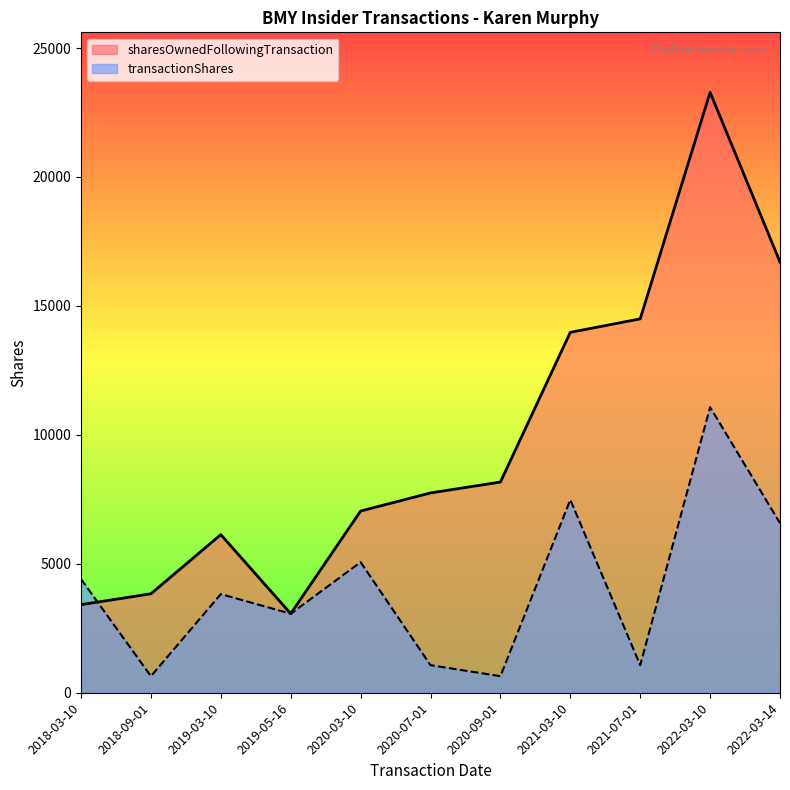

At how many categories does at least one series exceed 9815?

4